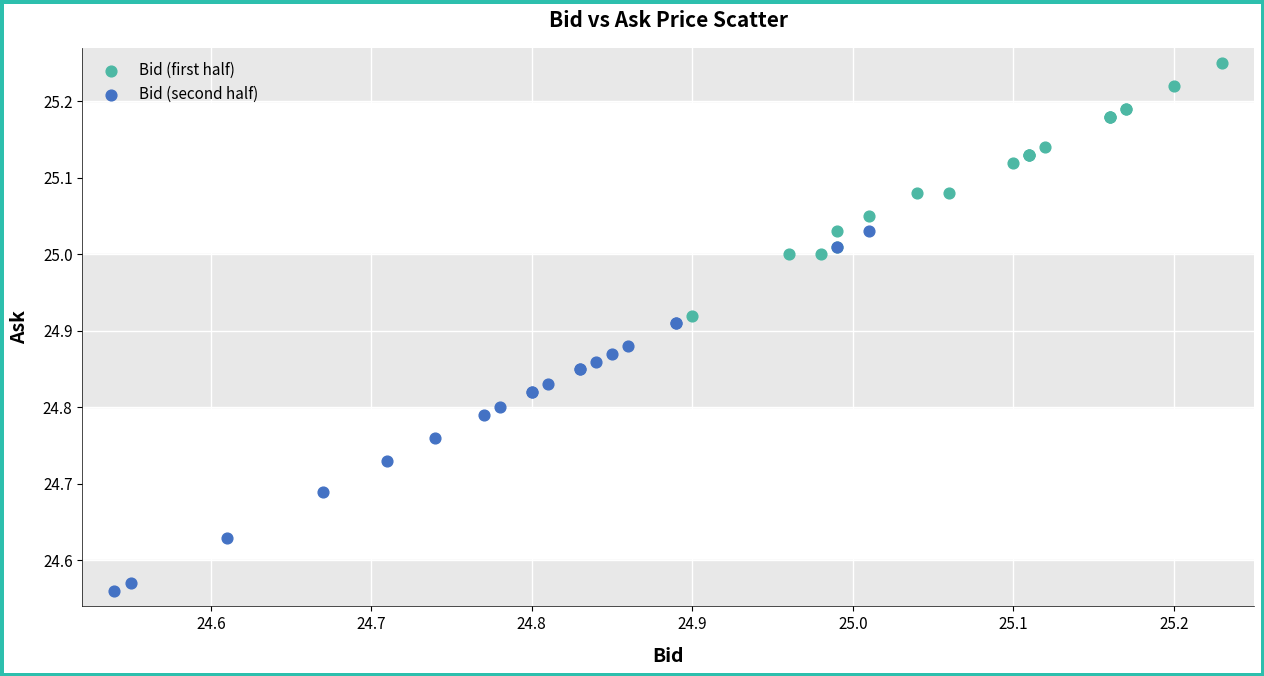

Which series has the widest spread of Y values?

Bid (second half)